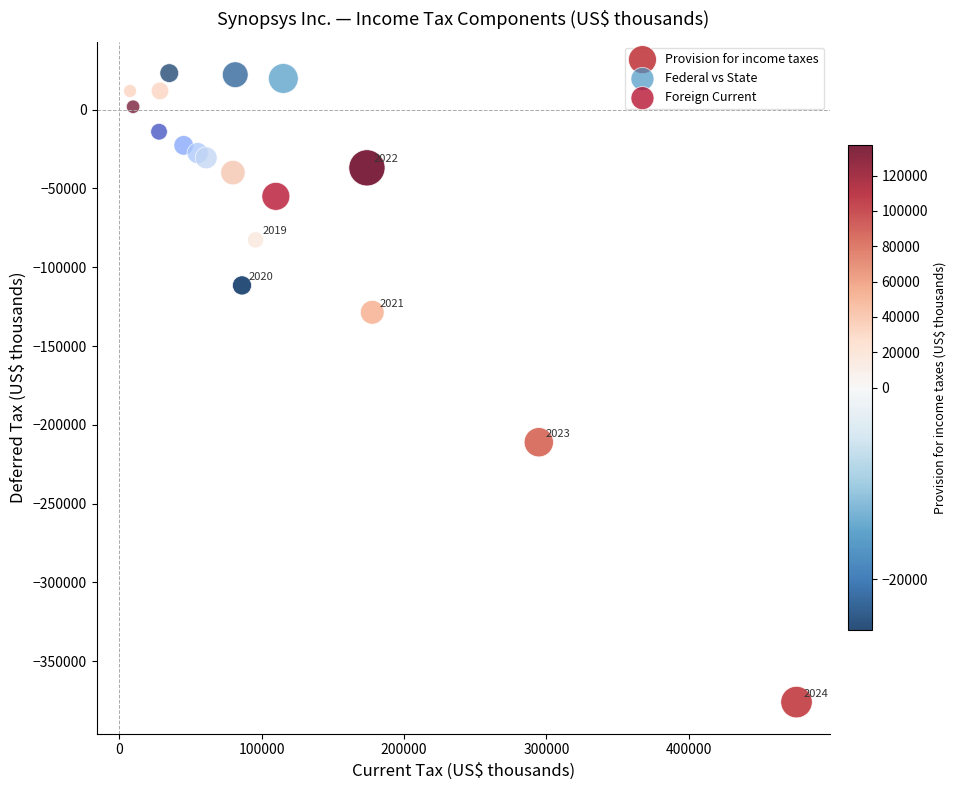

Which series contains the lowest Y value?

Provision for income taxes